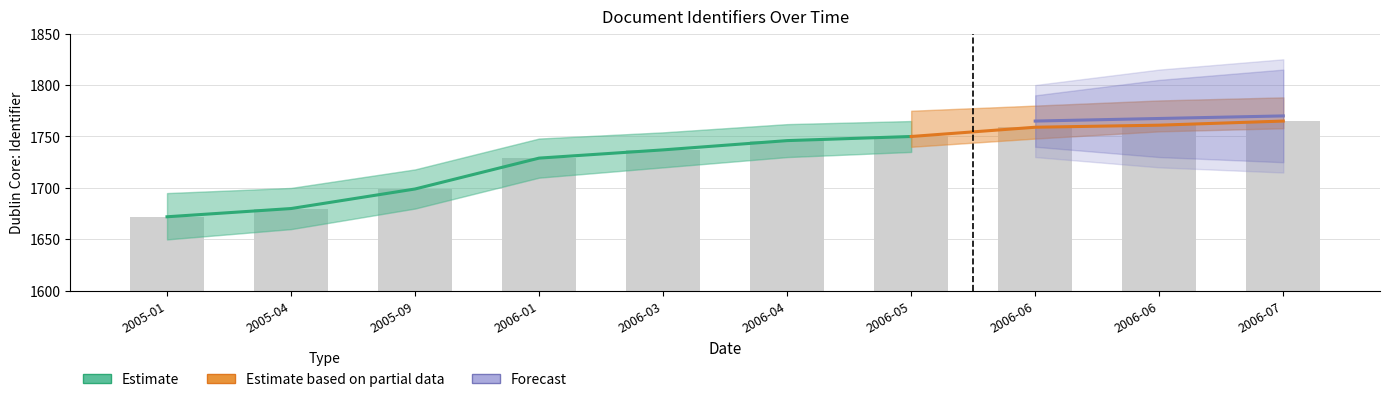

Which label corresponds to the smallest value in the chart?

2005-01